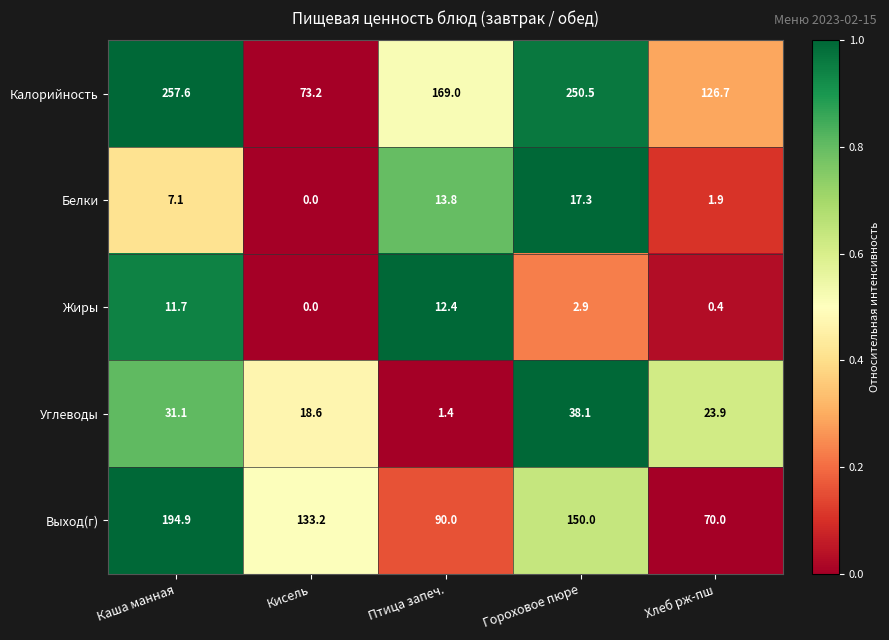

How many distinct data groups are displayed?

5